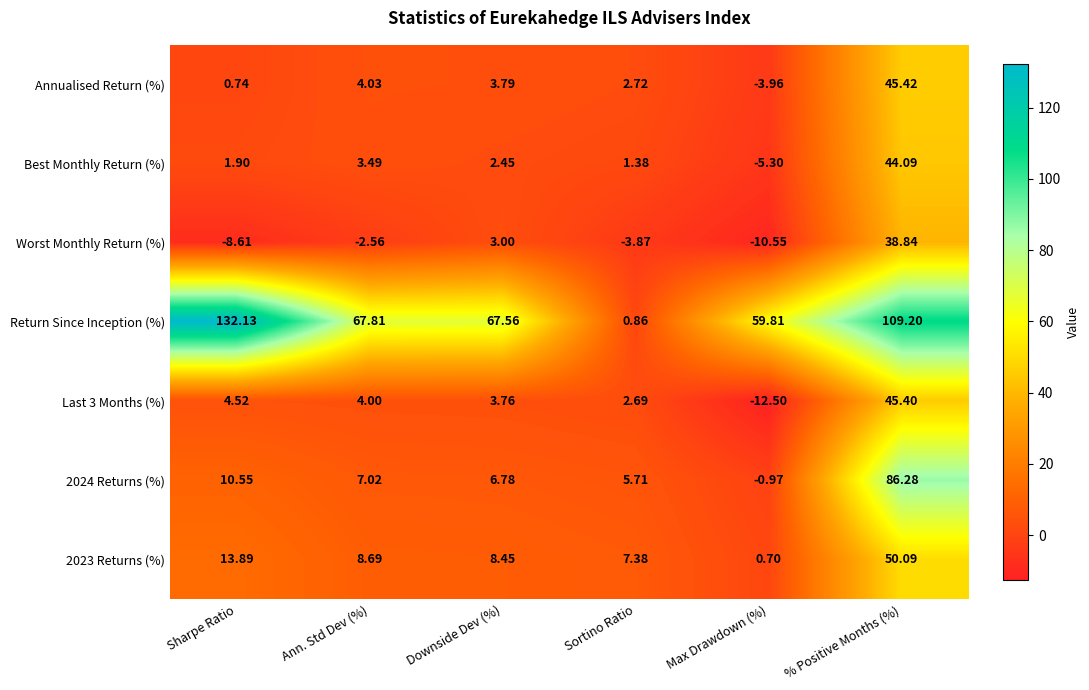

Which series changed the most between Sharpe Ratio and Downside Dev (%)?

Return Since Inception (%)